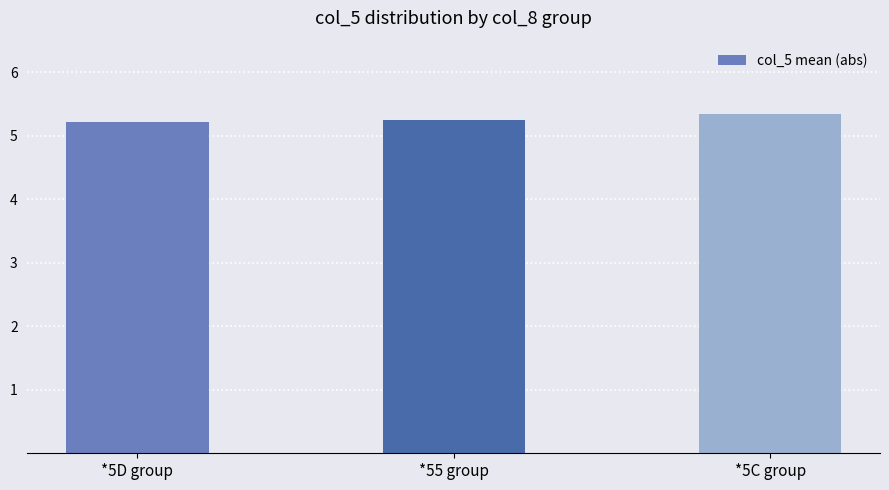

Approximately how many times larger is the value at *5C group compared to *5D group?

1.0